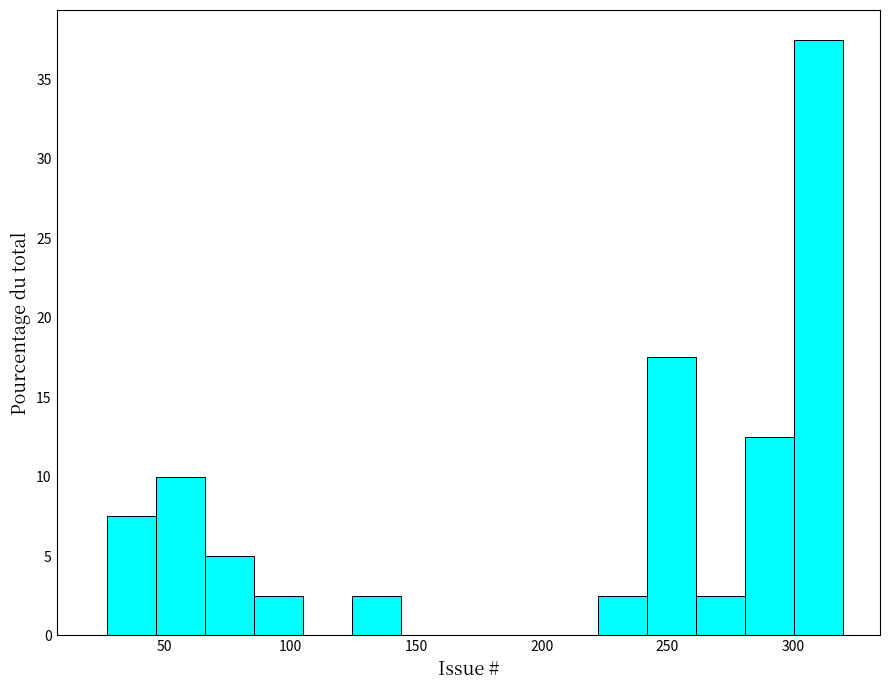

Around what value on the x-axis is the tallest bar? Give the approximate position of its centre, as read against the axis.

310